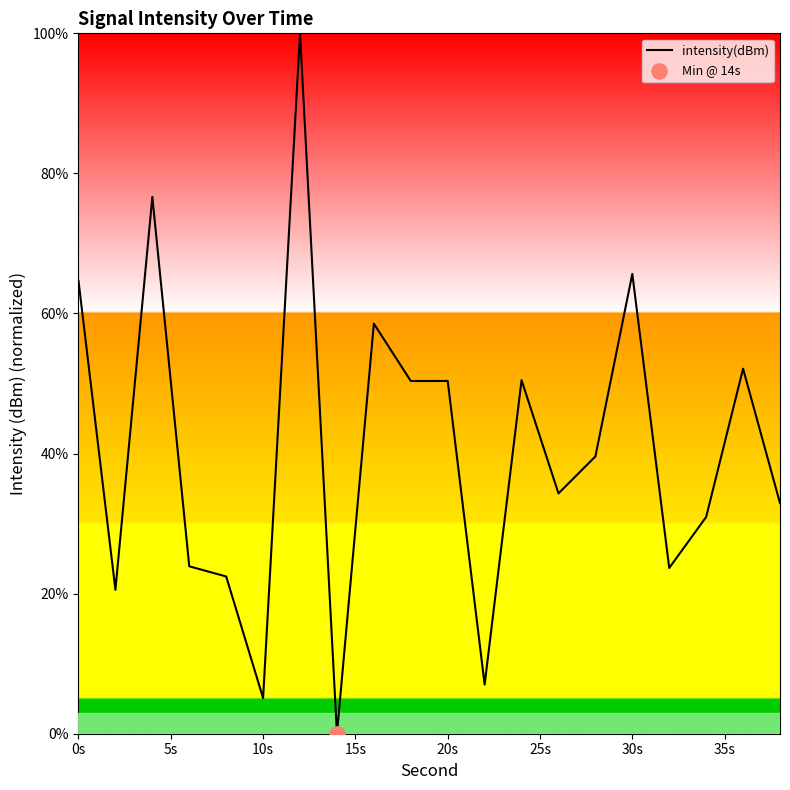

What is the maximum value shown in the chart?

100.0